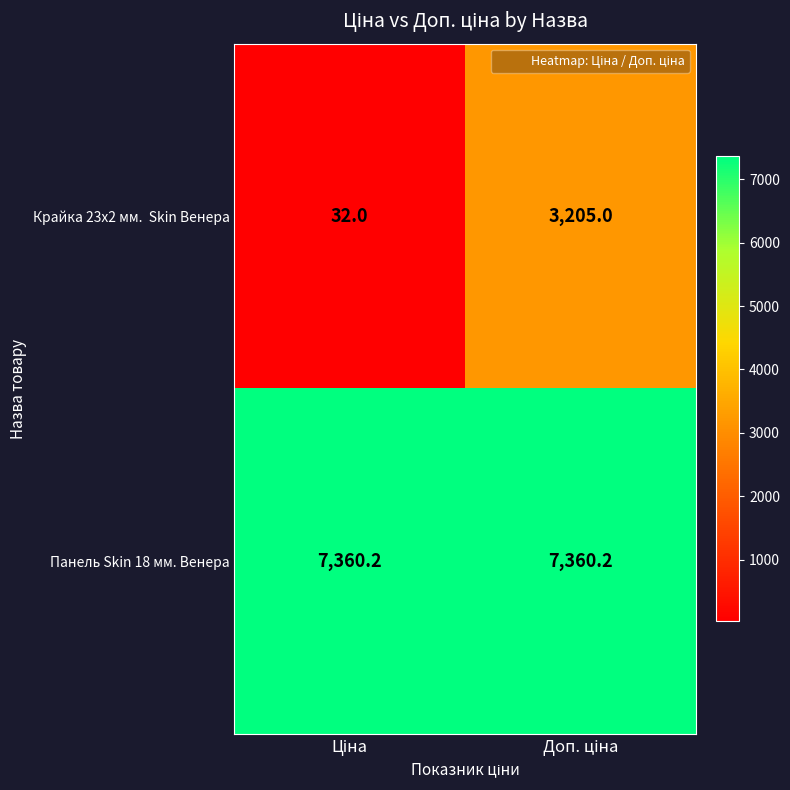

Which series has the largest total across all categories?

Панель Skin 18 мм. Венера